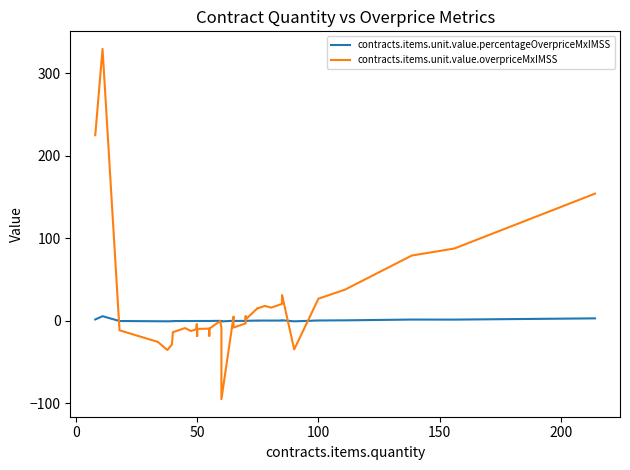

What are all the series names shown in the legend?

contracts.items.unit.value.percentageOverpriceMxIMSS, contracts.items.unit.value.overpriceMxIMSS